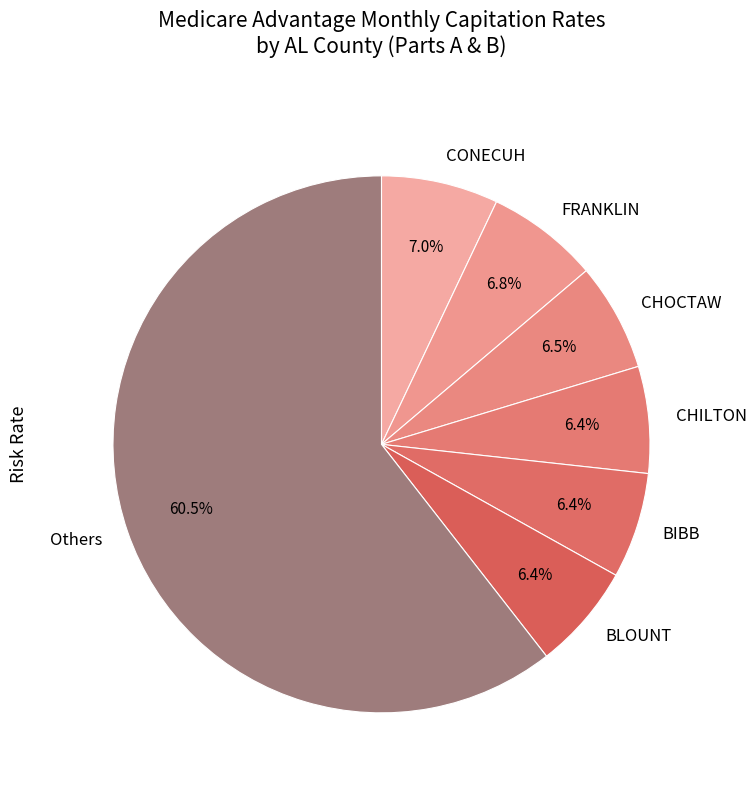

The FRANKLIN slice represents 19% of the pie. True or false?

False